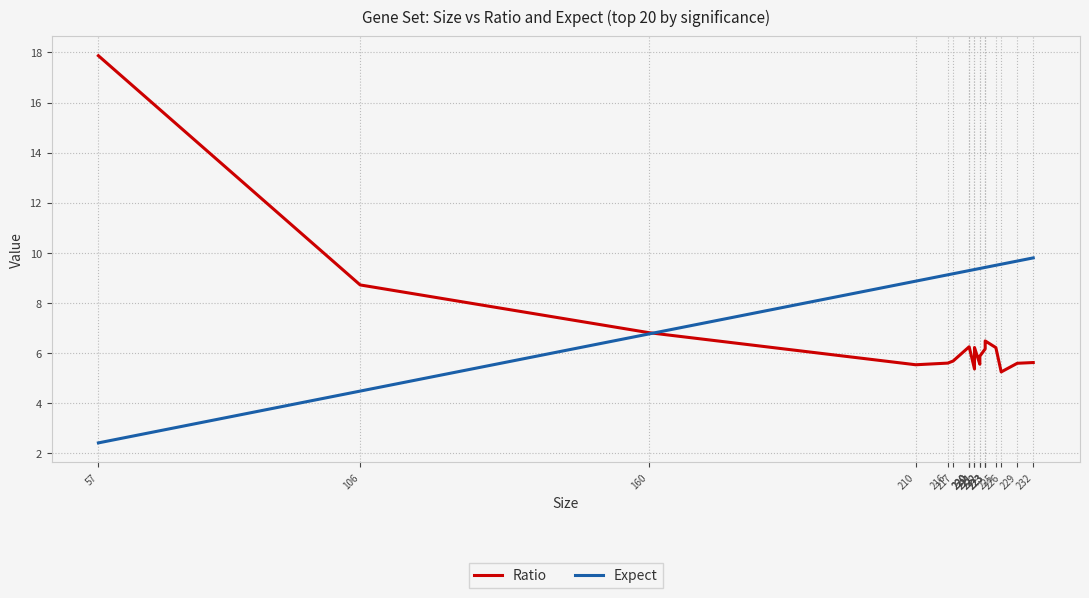

True or false: Expect and Ratio intersect in this chart.

True